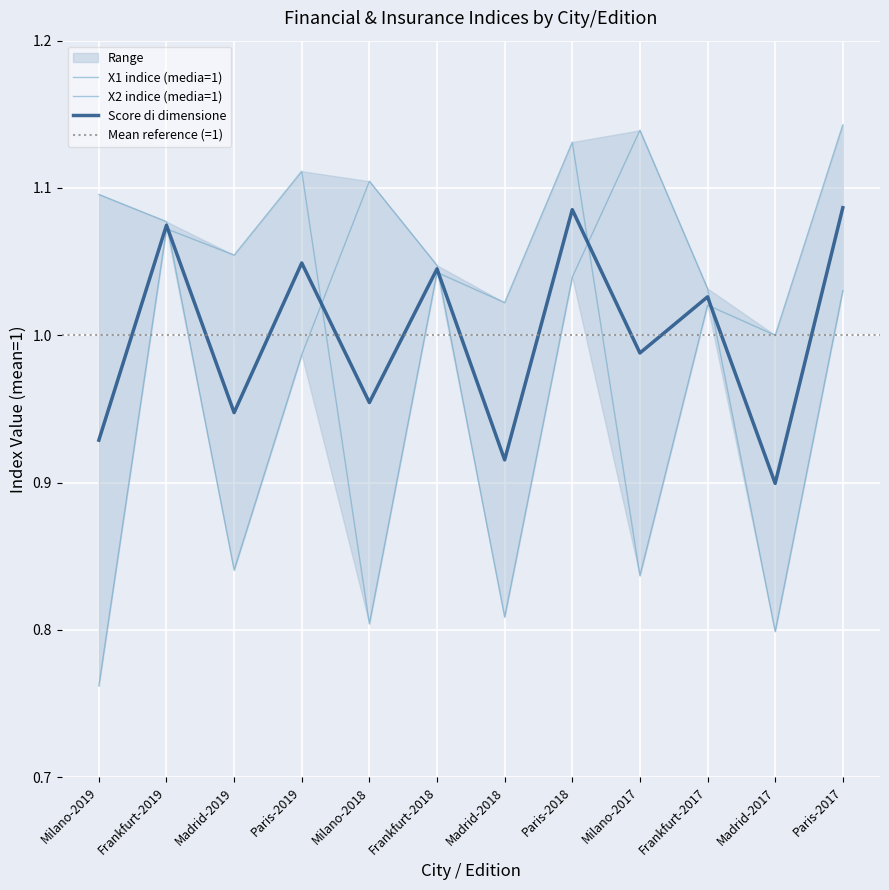

Is the value of Score at Milano-2018 greater than the value of Milano at Frankfurt-2018?

No